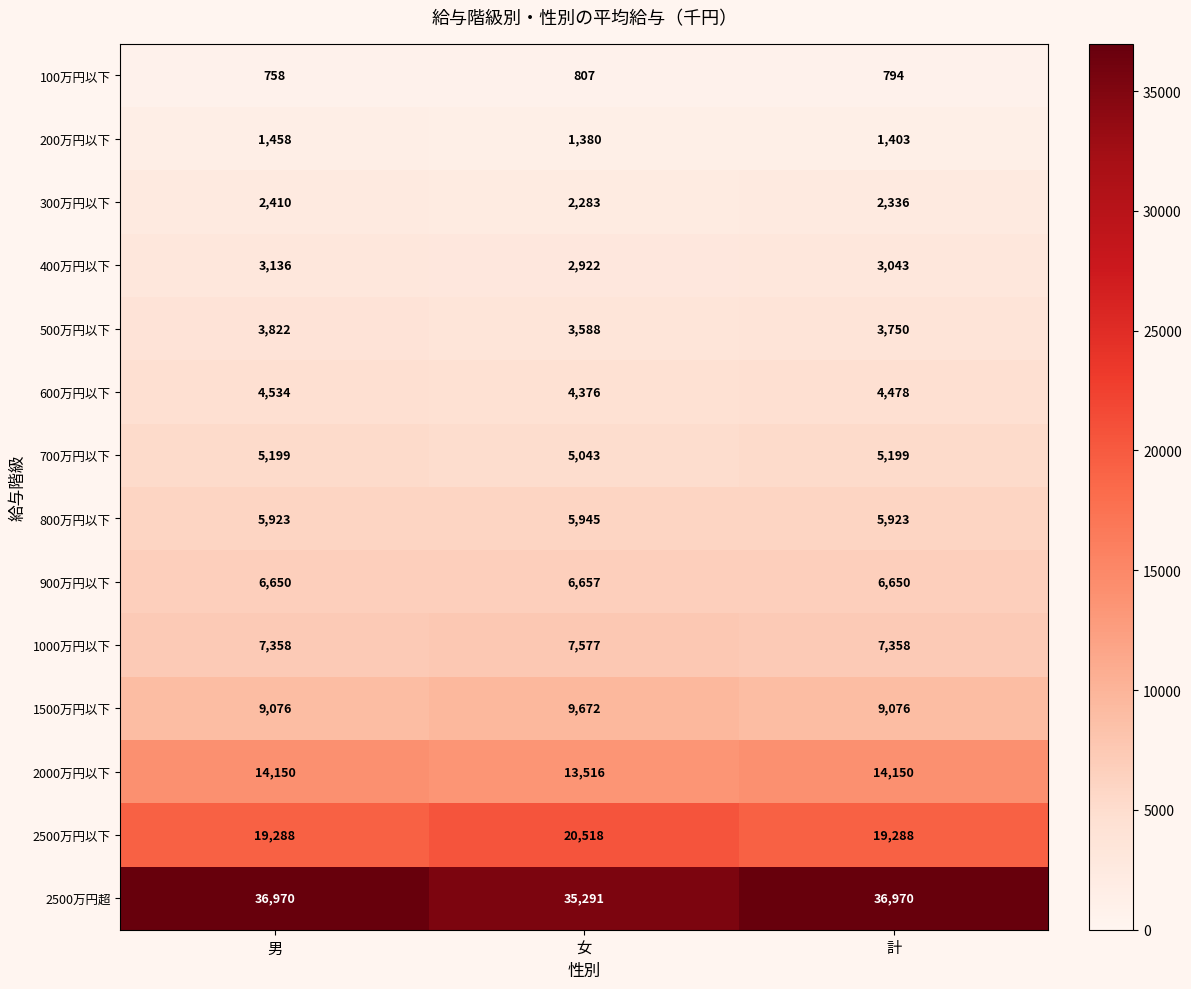

Count the number of categories in the chart.

3